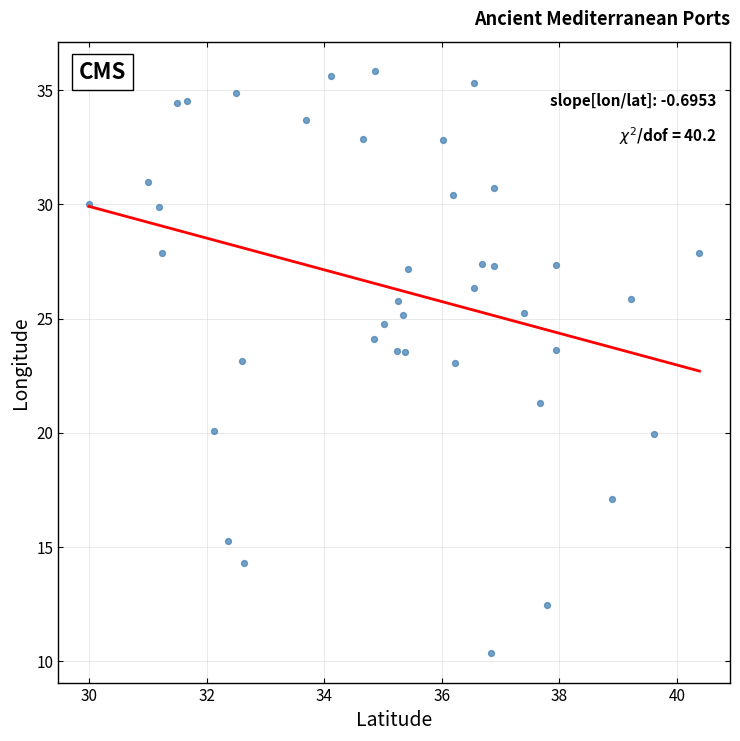

What is the range of Y values (max minus min)?

25.5